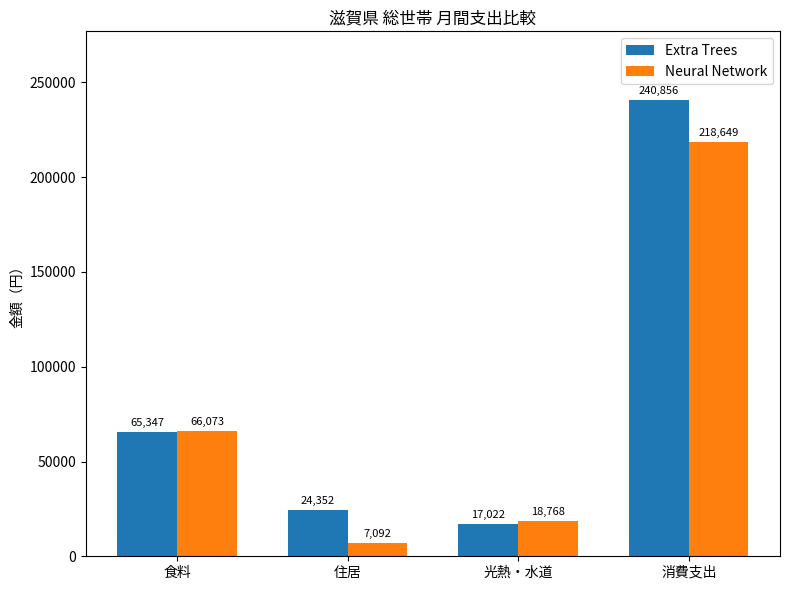

How many data points does each series have?

4